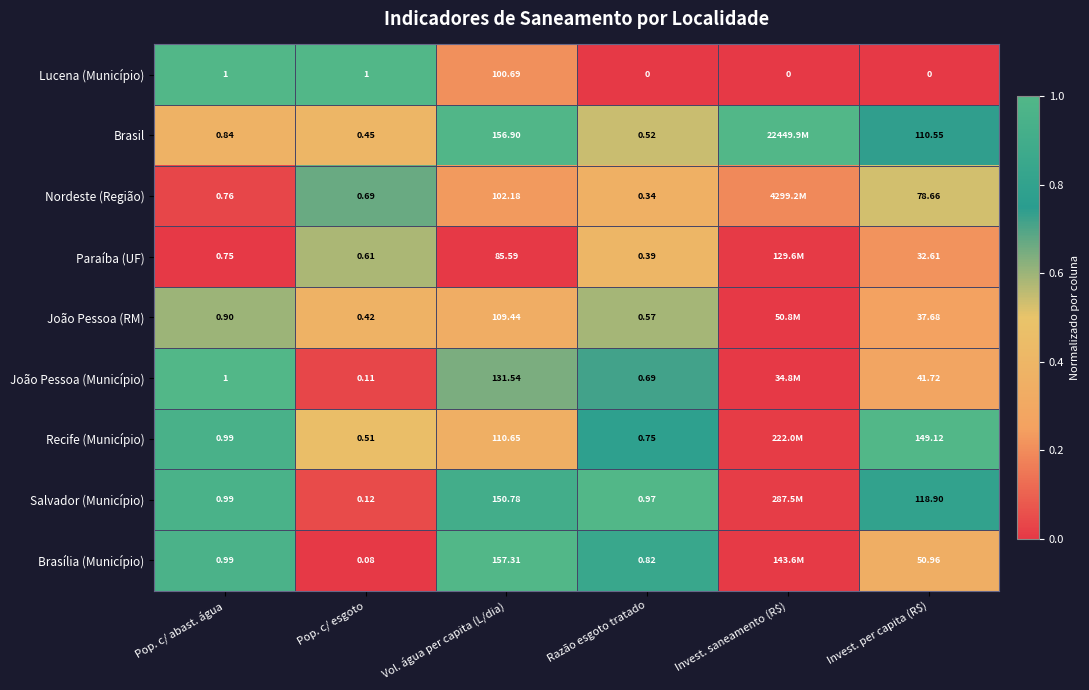

True or false: Lucena (Município) has a value of 0.4 at Pop. c/ abast. água.

False